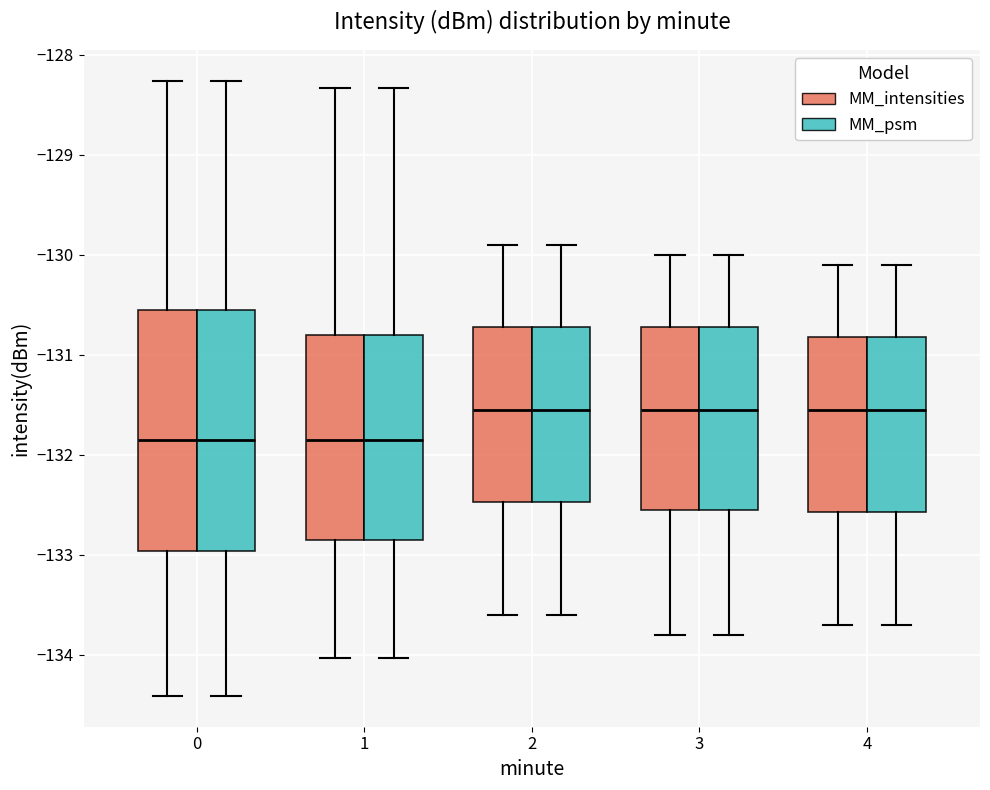

Where is the upper edge of the box for 4 (MM_intensities) on the y-axis? The values are not printed on the chart, so give them approximately, as read against the axis.

-130.8